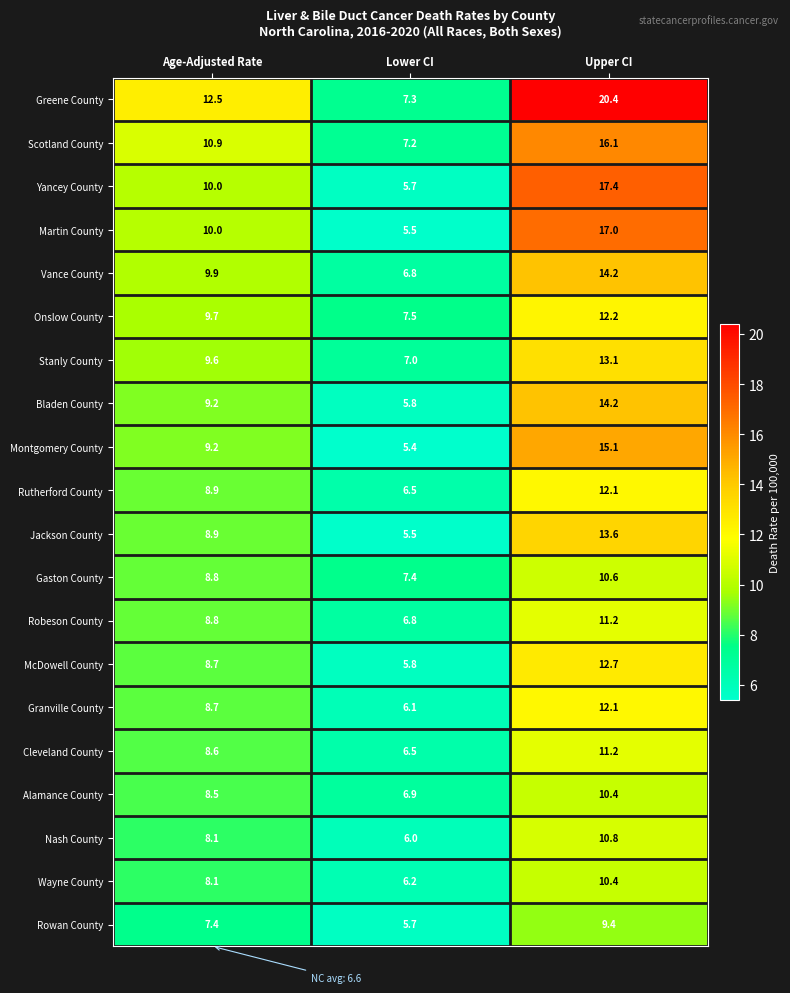

How many data points in Rutherford County are above 8?

2